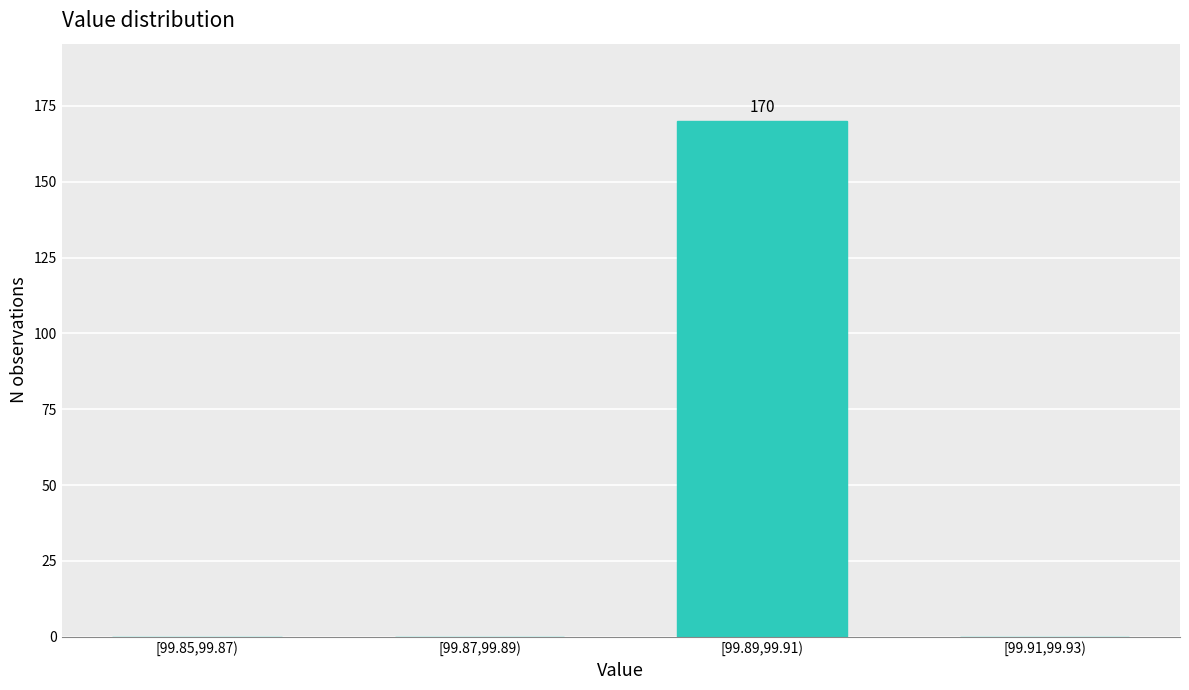

Reading right to left, extract all data points from this chart.

[99.91,99.93)=0	[99.89,99.91)=170	[99.87,99.89)=0	[99.85,99.87)=0